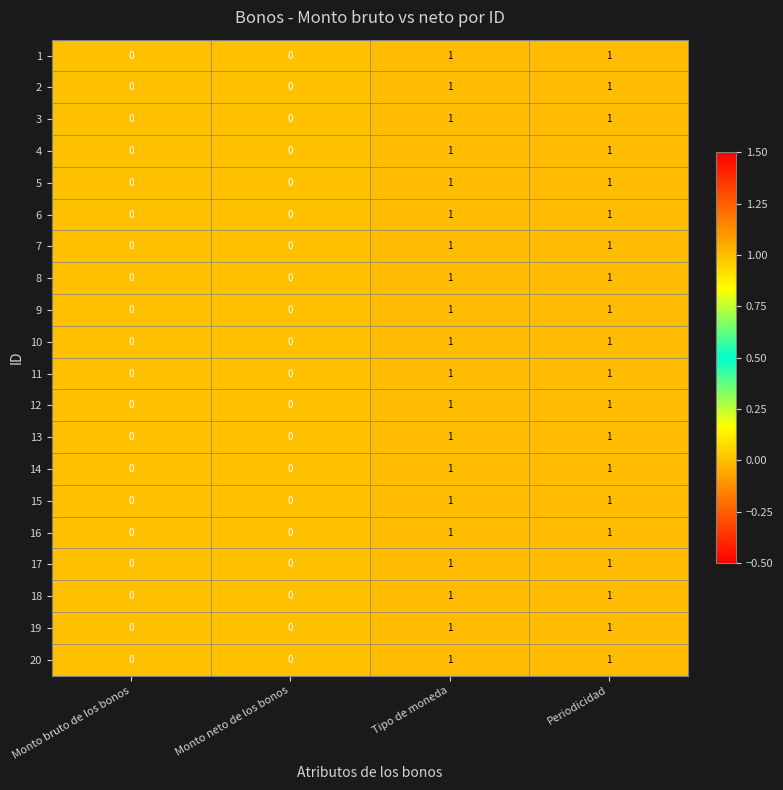

How many series are shown in this chart?

20